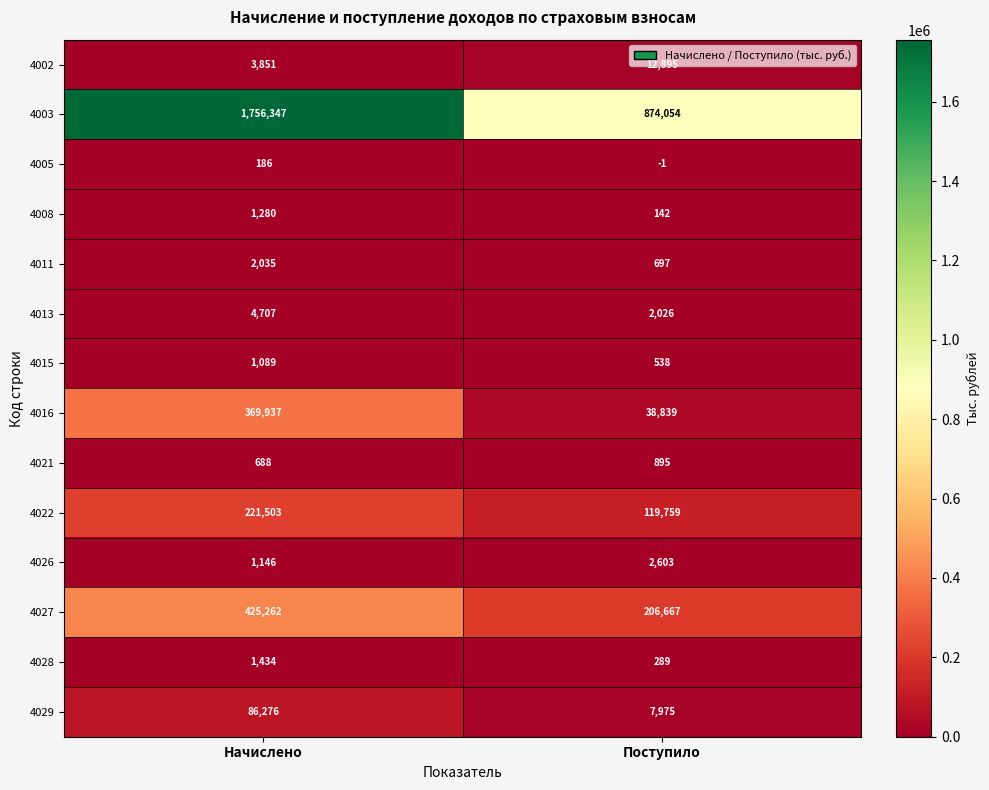

At Поступило, list the series in order from smallest to largest.

4005, 4008, 4028, 4015, 4011, 4021, 4013, 4026, 4029, 4002, 4016, 4022, 4027, 4003